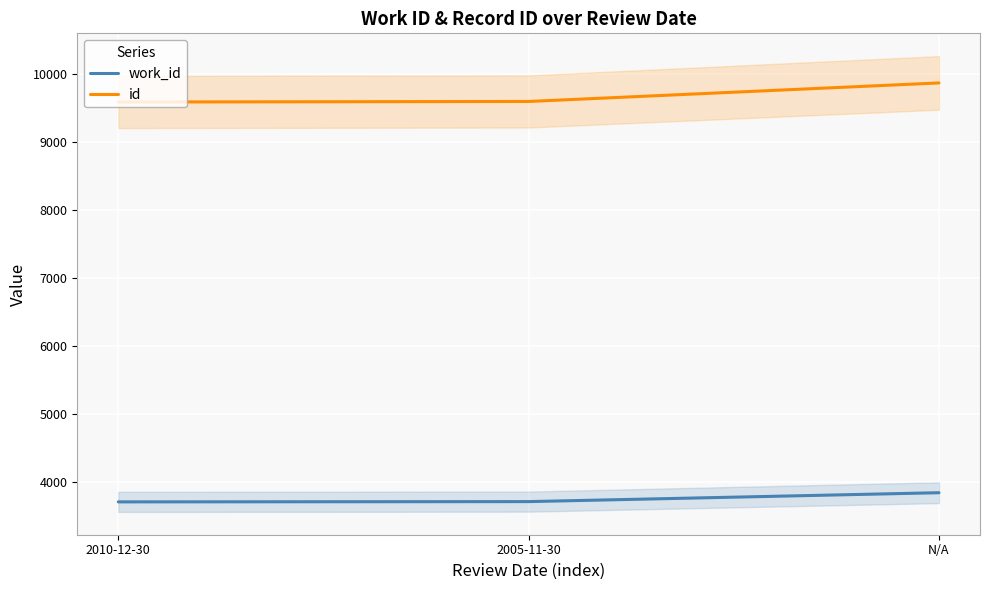

What is the difference between the highest and lowest values at 2005-11-30?

5892